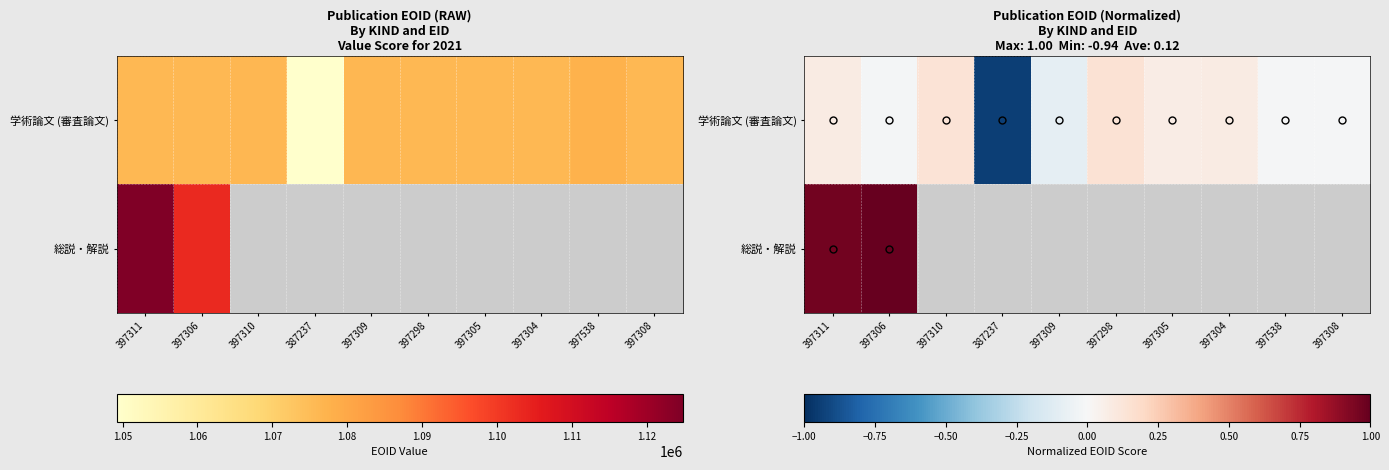

Rank the series by their maximum value, from lowest to highest.

学術論文 (審査論文), 総説・解説